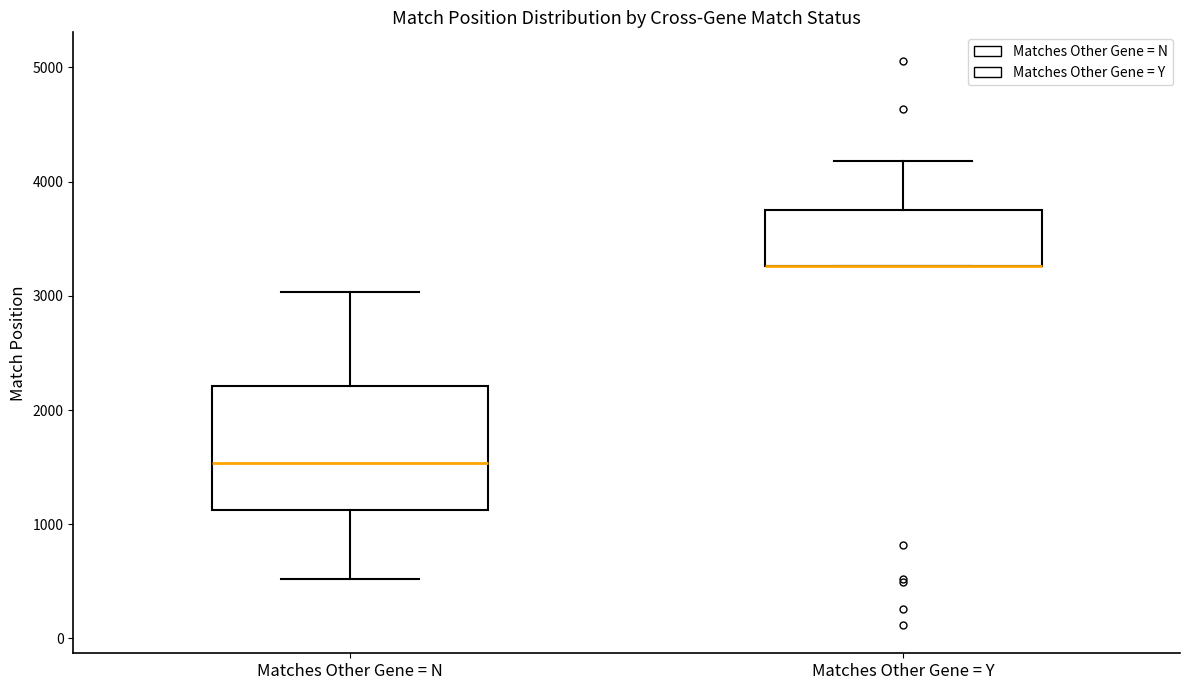

Comparing the boxes themselves (not the whiskers), which one is the tallest?

Matches Other Gene = N